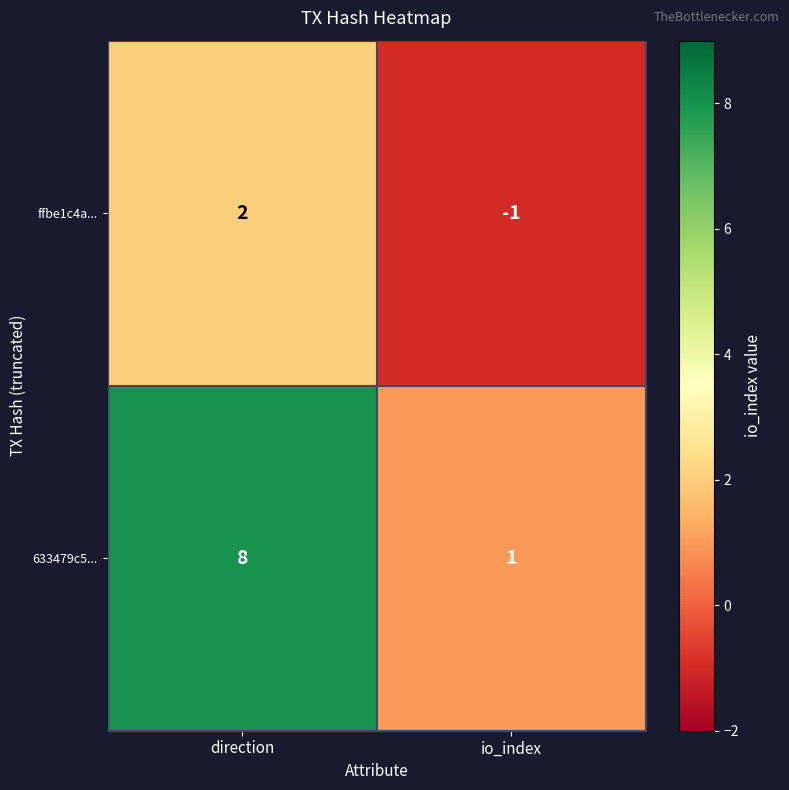

Reading left to right, list all the values displayed in this chart.

ffbe1c4a...: direction=2	io_index=-1
633479c5...: direction=8	io_index=1